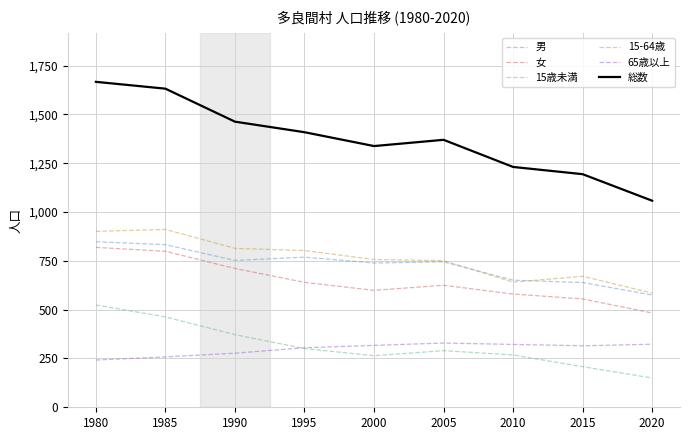

At which label does 15-64歳 first exceed 757?

1980